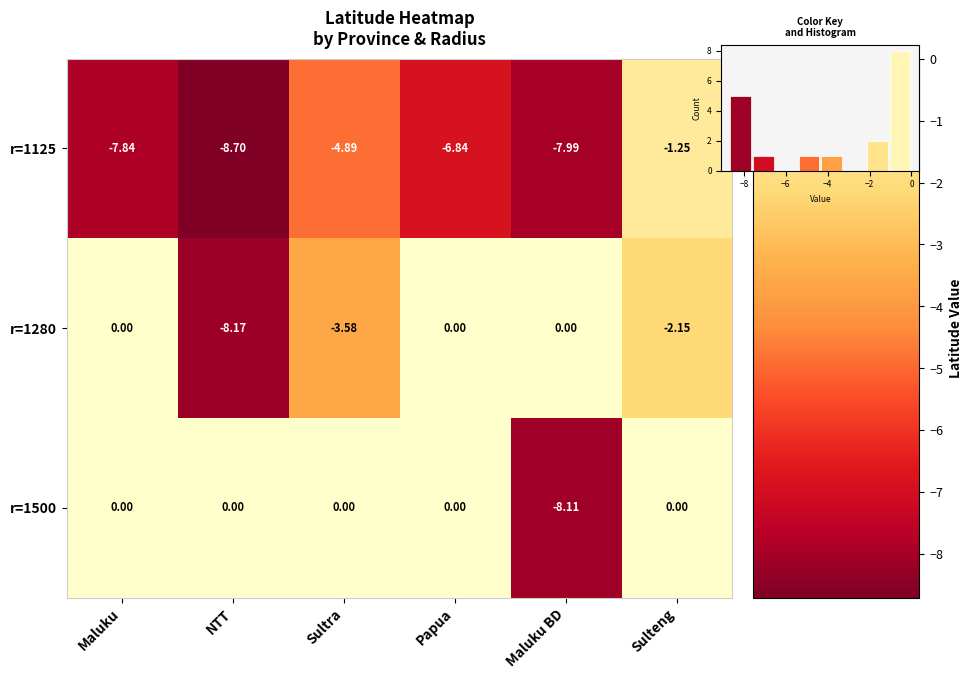

Read the r=1280 value at NTT.

-8.2